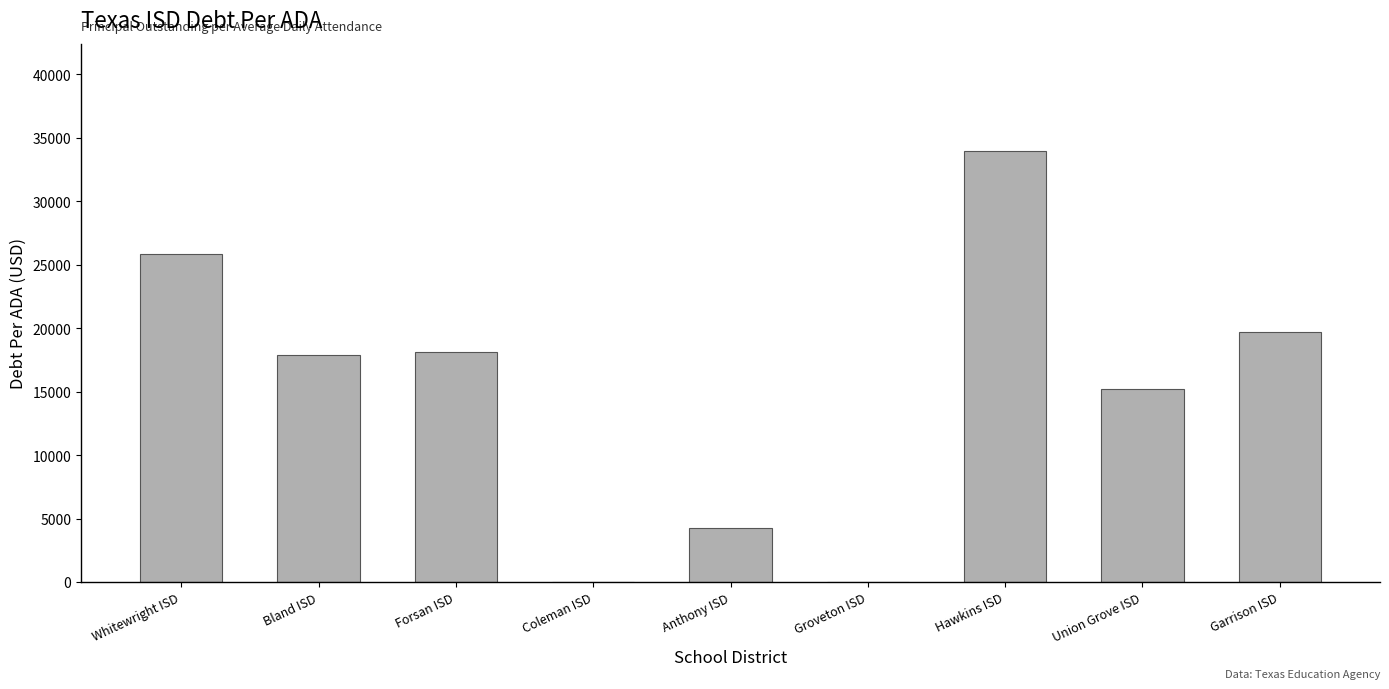

Count the number of values greater than 17888.

5